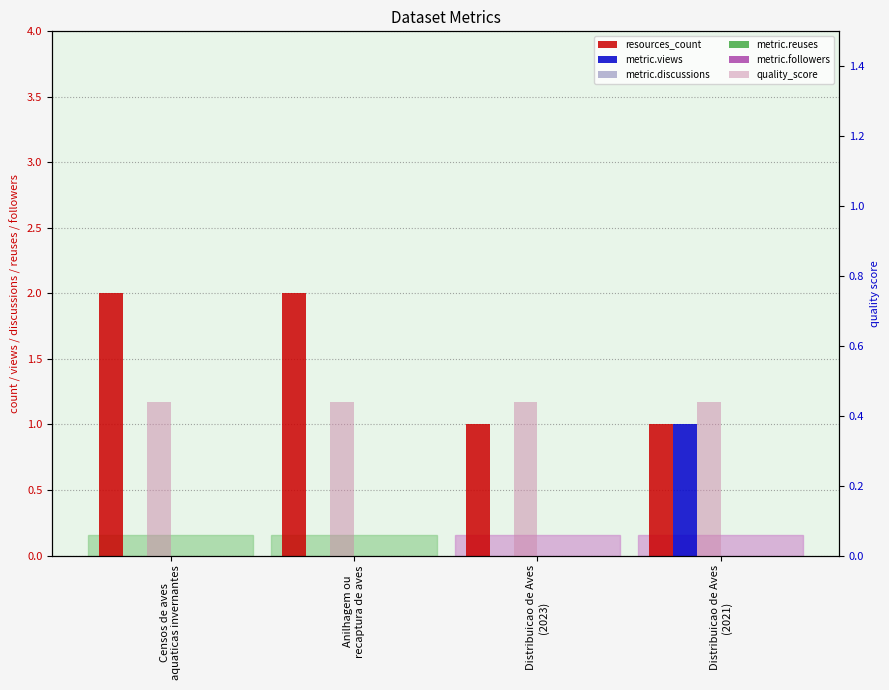

At Censos de aves
aquaticas invernantes, list the series in order from largest to smallest.

resources_count, quality_score, metric.views, metric.discussions, metric.reuses, metric.followers